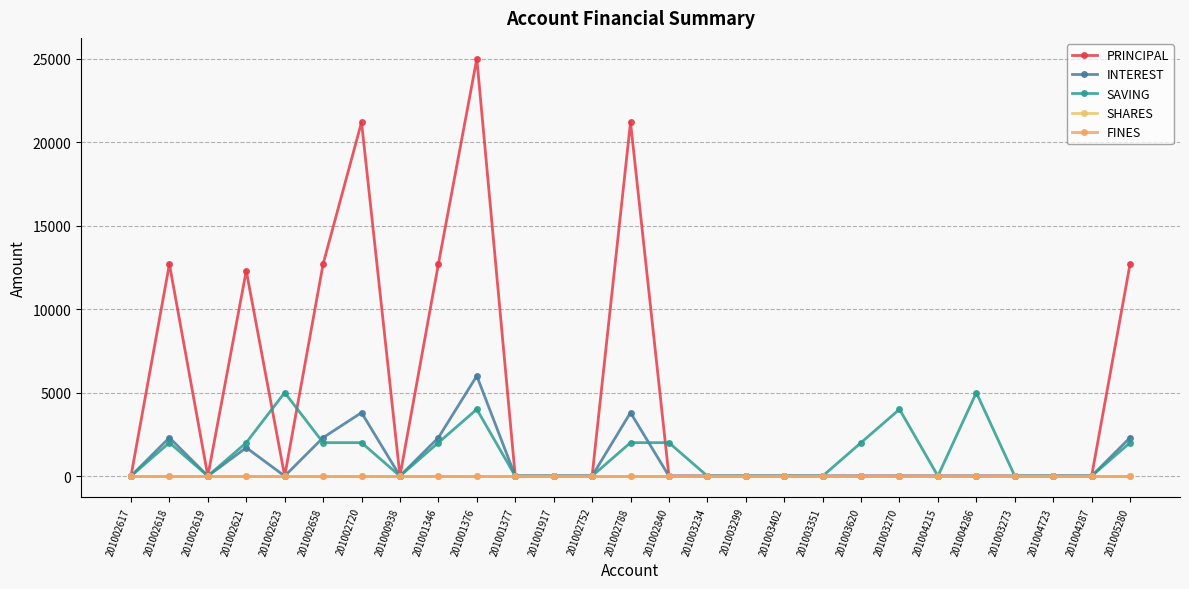

What is the spread (max minus min) of values at 201002658?

12700